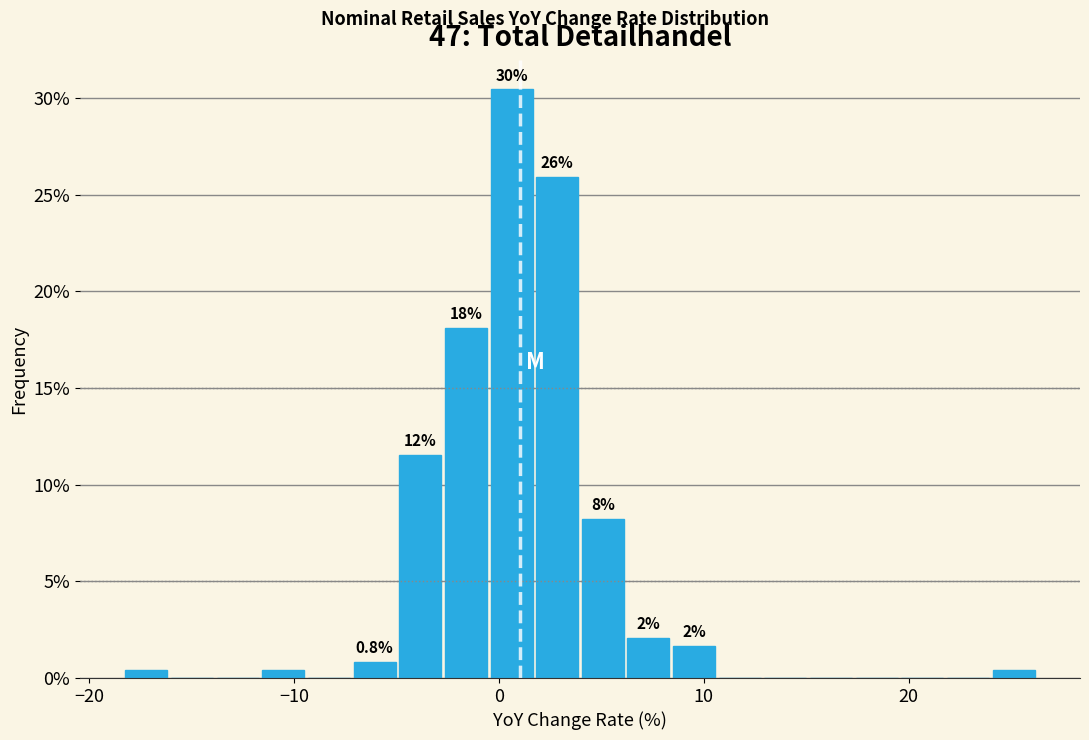

Read against the x-axis, roughly where is the centre of the tallest bar?

1